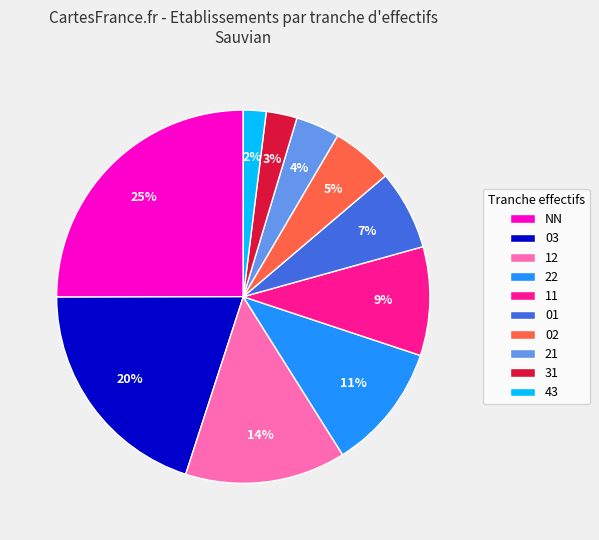

To the nearest percent, what is the difference between the 22 and 12 slice percentages?

3%